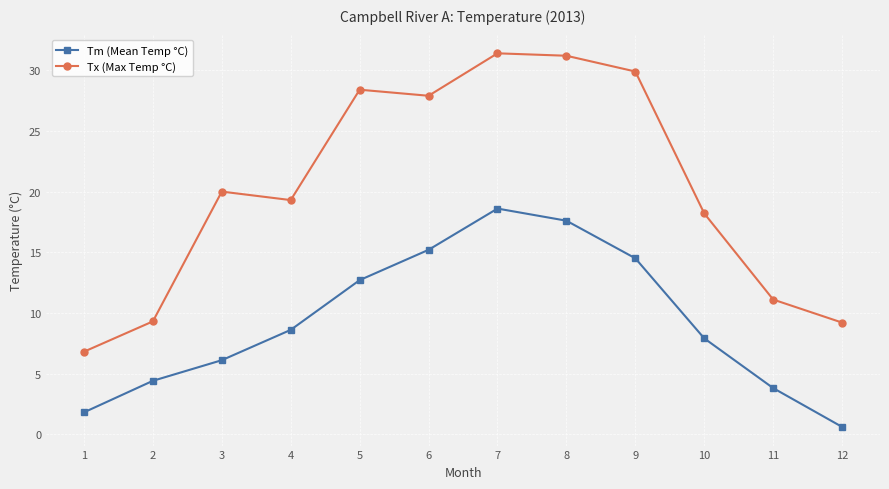

True or false: Tm (Mean Temp °C) has a value of 7.6 at 2.

False